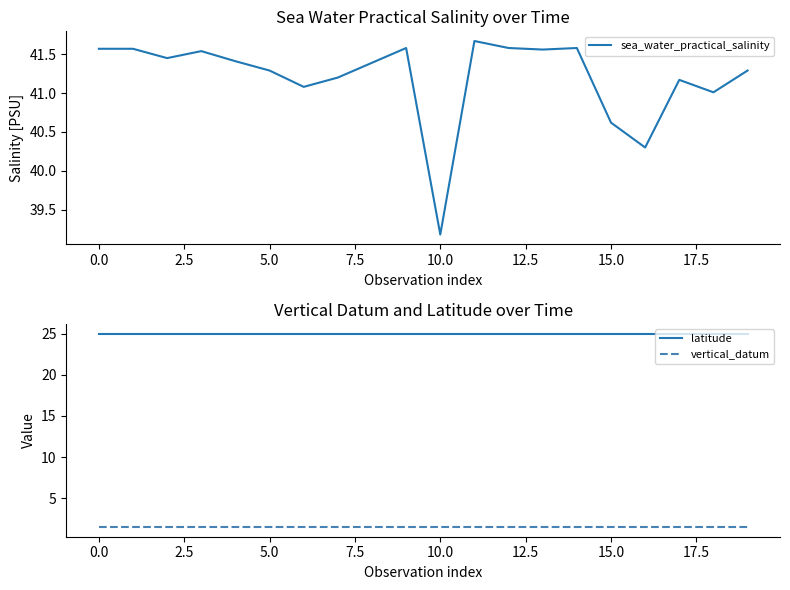

What is the minimum value for sea_water_practical_salinity?

39.2